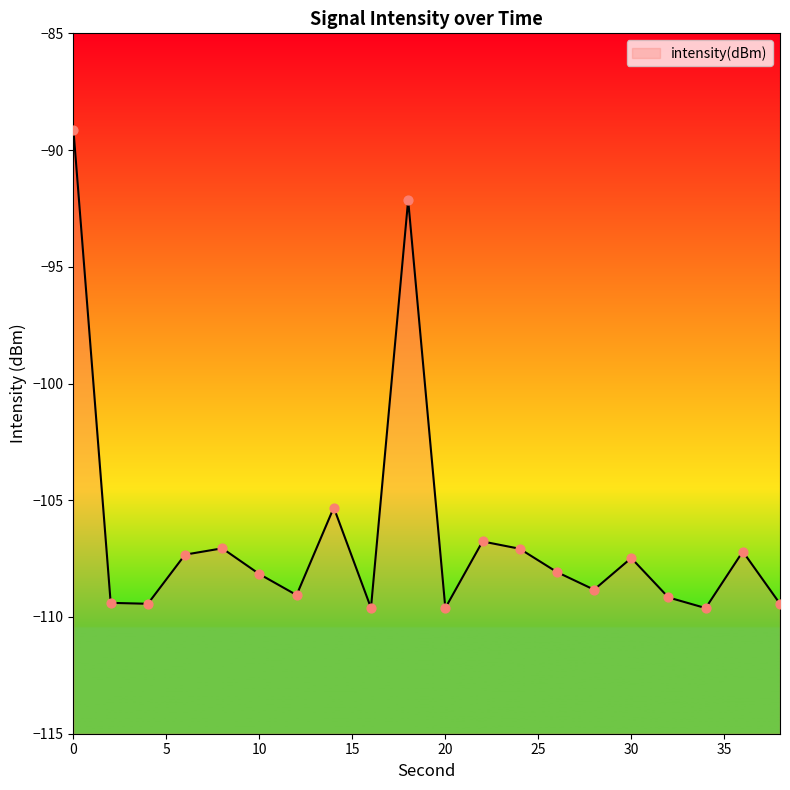

Which has a higher value, 30 or 14?

14